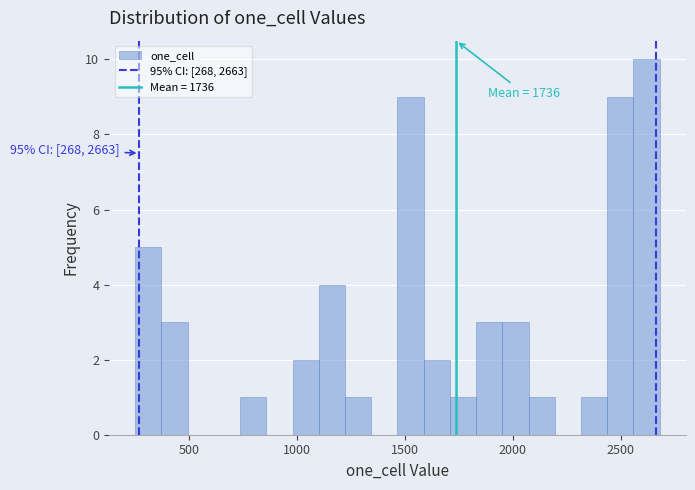

Around what value on the x-axis is the tallest bar? Give the approximate position of its centre, as read against the axis.

2600